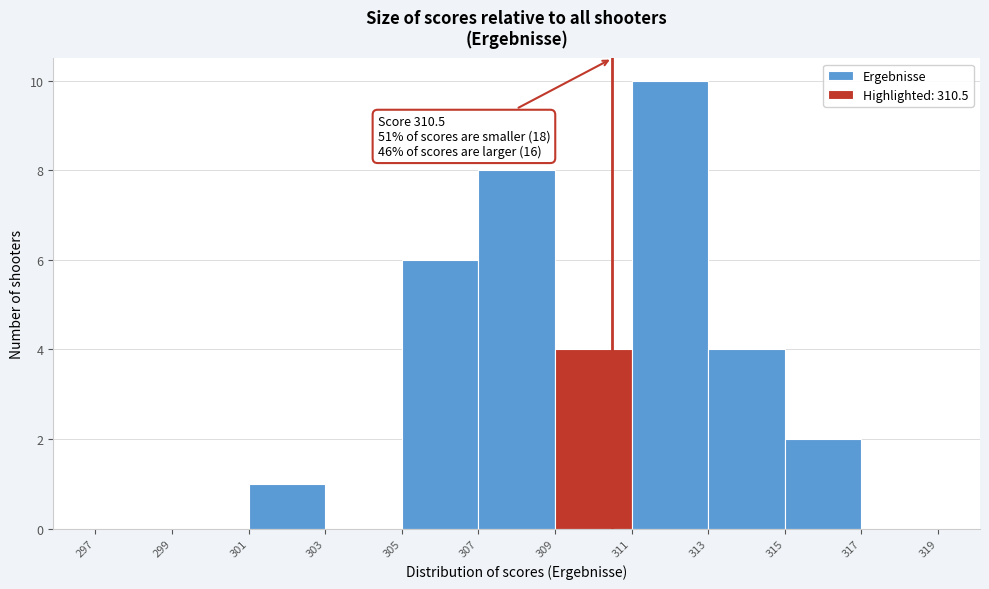

Over which range of the x-axis is the bar tallest?

311 to 313